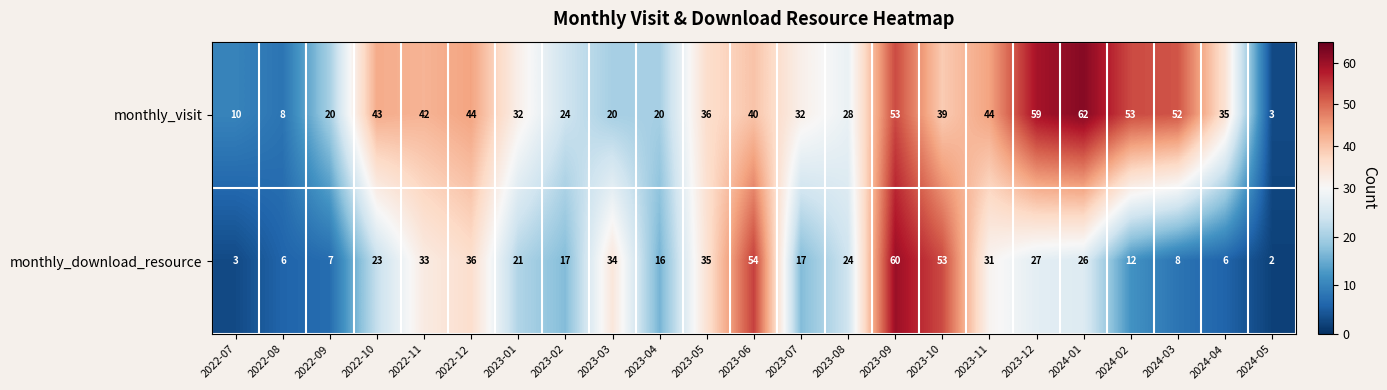

Rank the series at 2024-05 from highest to lowest value.

monthly_visit, monthly_download_resource